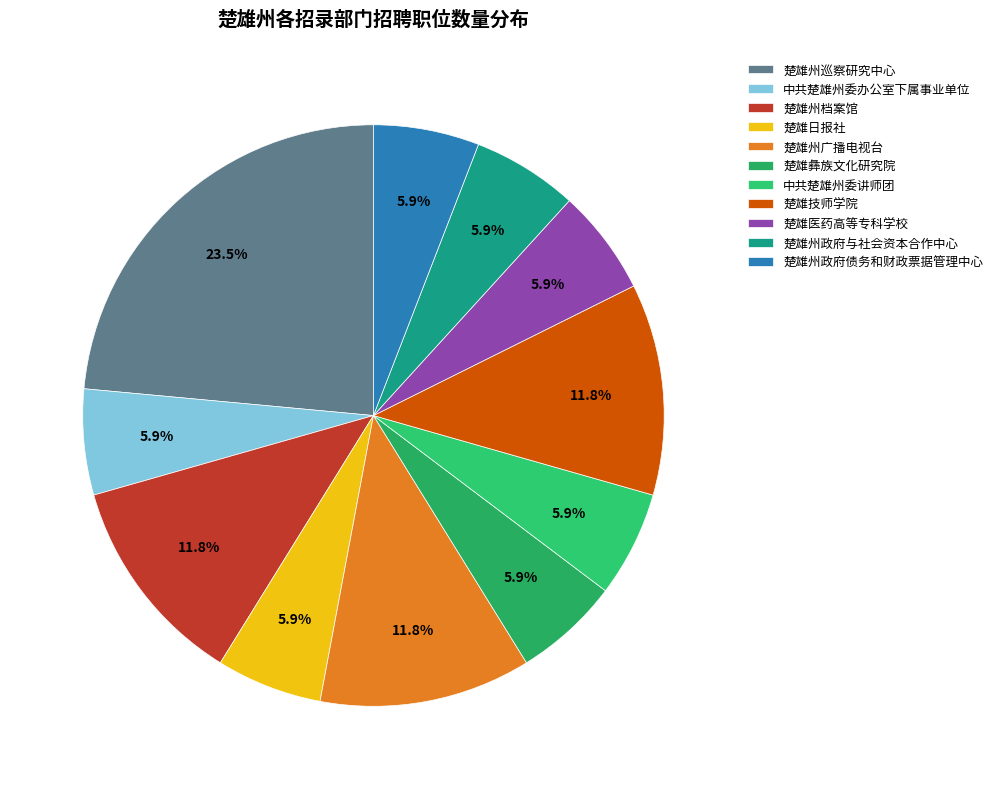

To the nearest percent, what portion does 楚雄州档案馆 represent?

12%